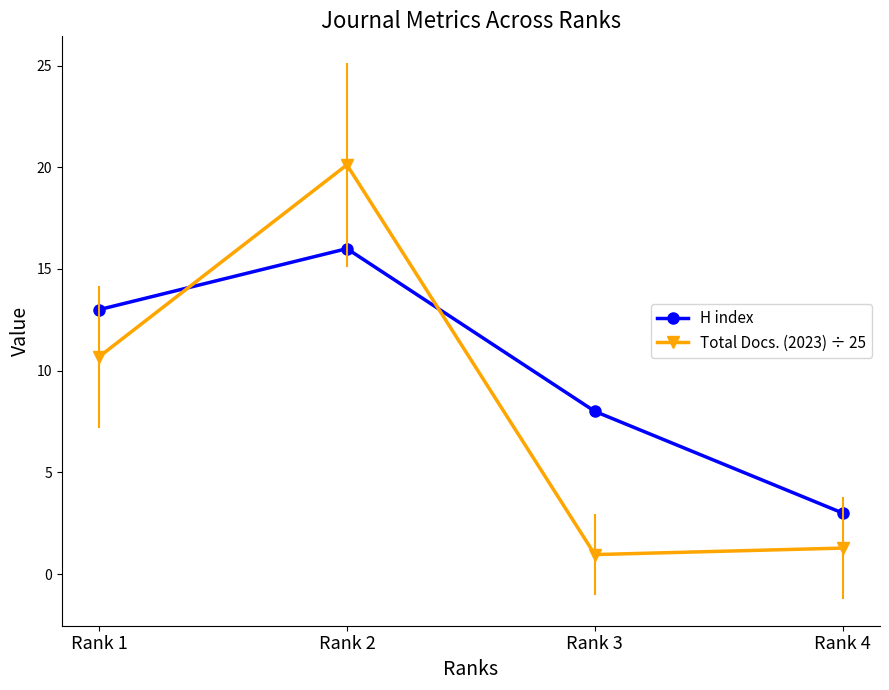

At which category is the sum across all series the highest?

Rank 2